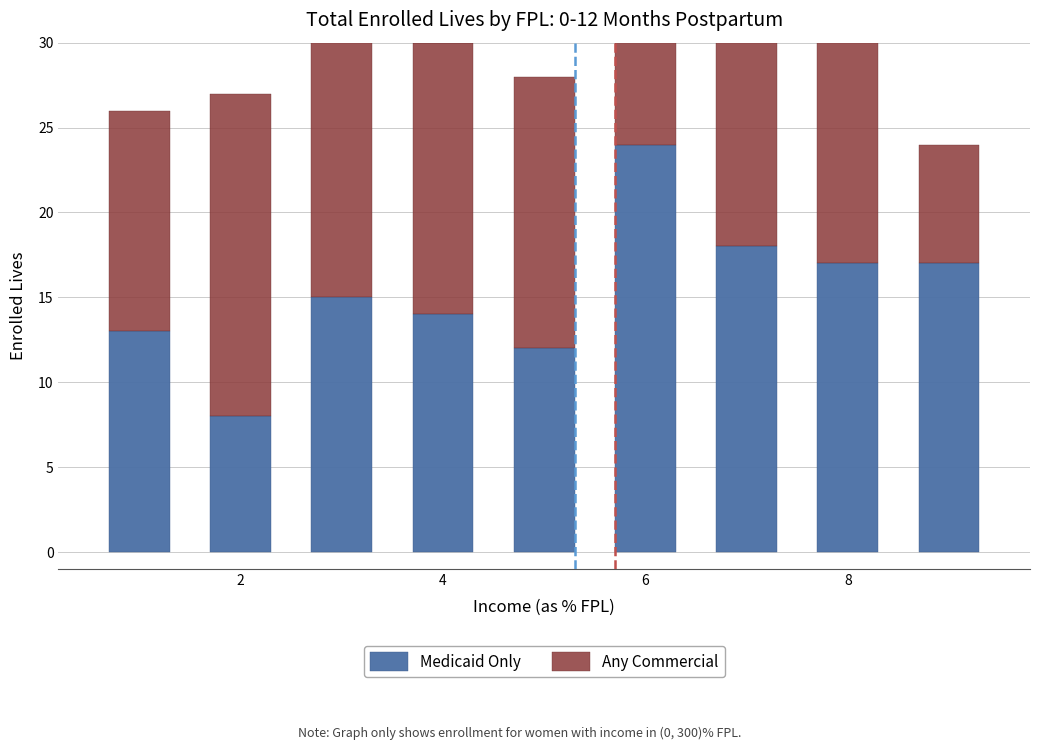

Rank the series by their maximum value, from highest to lowest.

Medicaid Only, Any Commercial